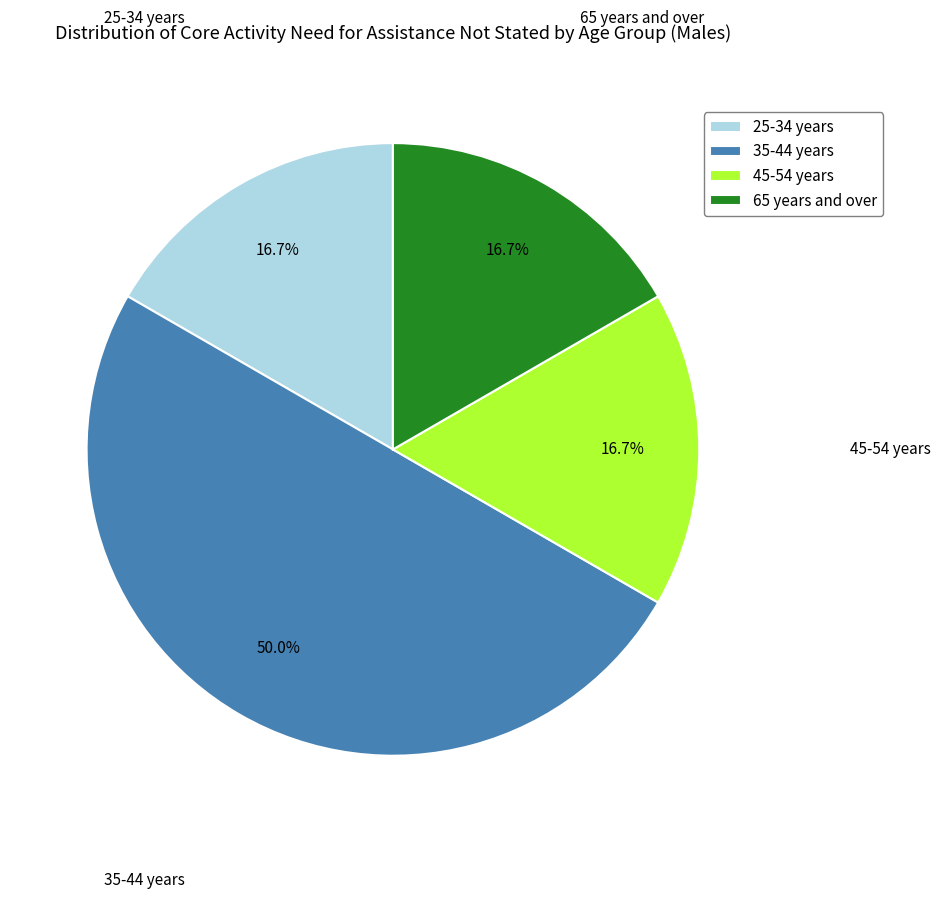

Which category has the biggest portion of the pie?

35-44 years